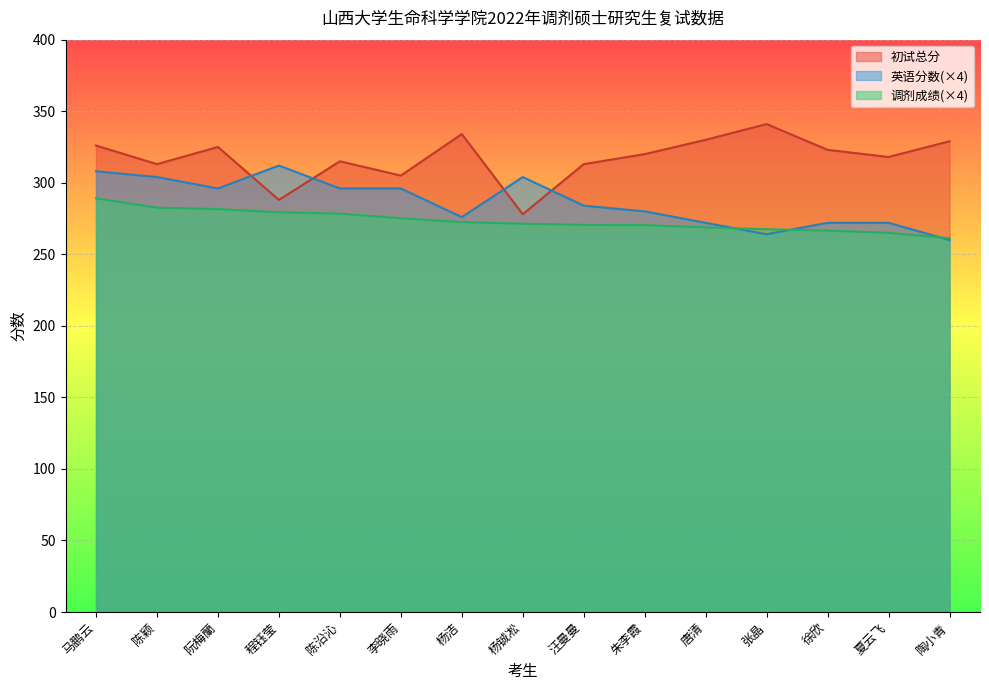

List the labels in order of 英语分数 value, smallest first.

陶小青, 张晶, 唐清, 徐欣, 夏云飞, 杨洁, 朱李霞, 汪曼曼, 阮梅蘭, 陈沿沁, 李晓雨, 陈颖, 杨铖凇, 马鹏云, 程钰莹